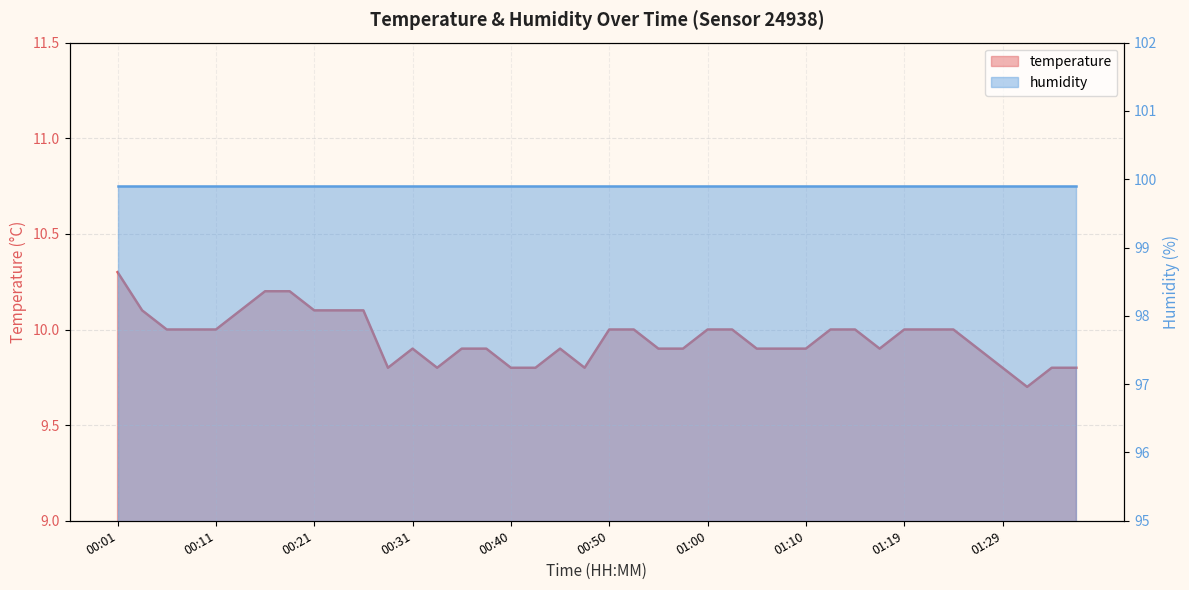

Rank the categories by value from lowest to highest.

01:32, 00:28, 00:33, 00:40, 00:43, 00:48, 01:29, 01:34, 01:36, 00:31, 00:35, 00:38, 00:45, 00:55, 00:57, 01:05, 01:07, 01:10, 01:17, 01:27, 00:06, 00:09, 00:11, 00:50, 00:53, 01:00, 01:02, 01:12, 01:14, 01:19, 01:22, 01:24, 00:04, 00:14, 00:21, 00:23, 00:26, 00:16, 00:18, 00:01